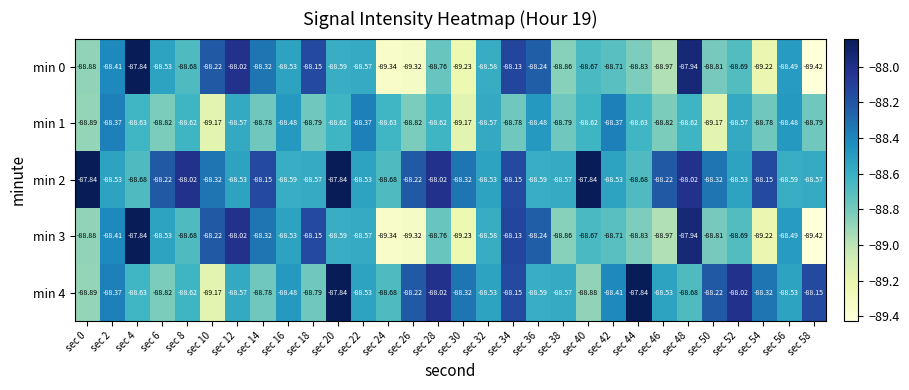

Is the value of min 0 at sec 14 greater than the value of min 1 at sec 50?

Yes